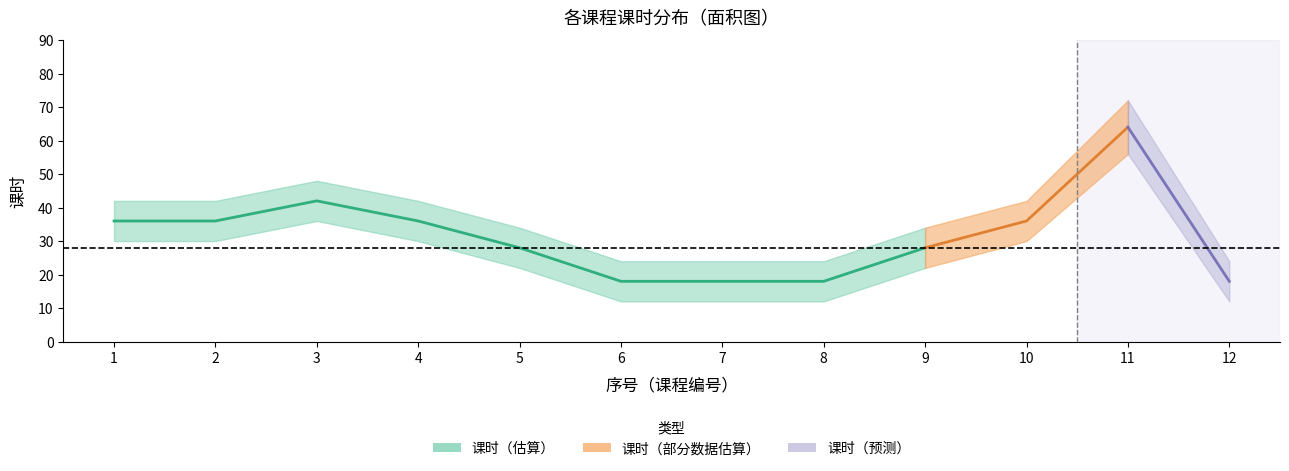

The value at 1 is 36. True or false?

True